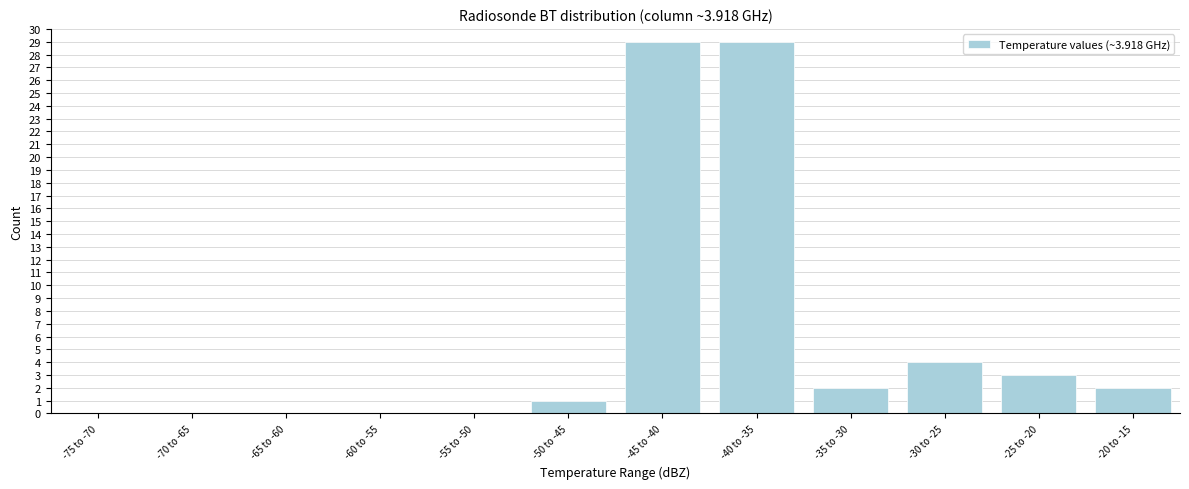

Reading left to right, transcribe all the data shown in this chart.

-75 to -70=0	-70 to -65=0	-65 to -60=0	-60 to -55=0	-55 to -50=0	-50 to -45=1	-45 to -40=29	-40 to -35=29	-35 to -30=2	-30 to -25=4	-25 to -20=3	-20 to -15=2